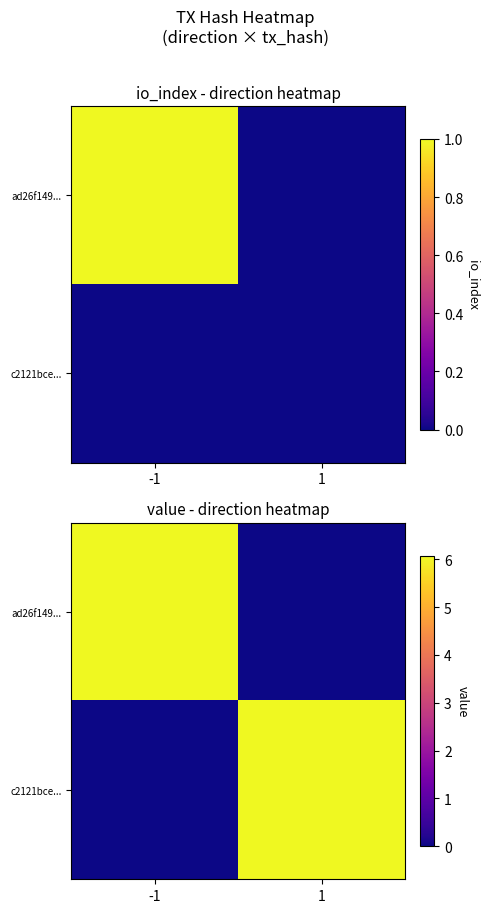

At which category does the chart reach its minimum across all series?

1